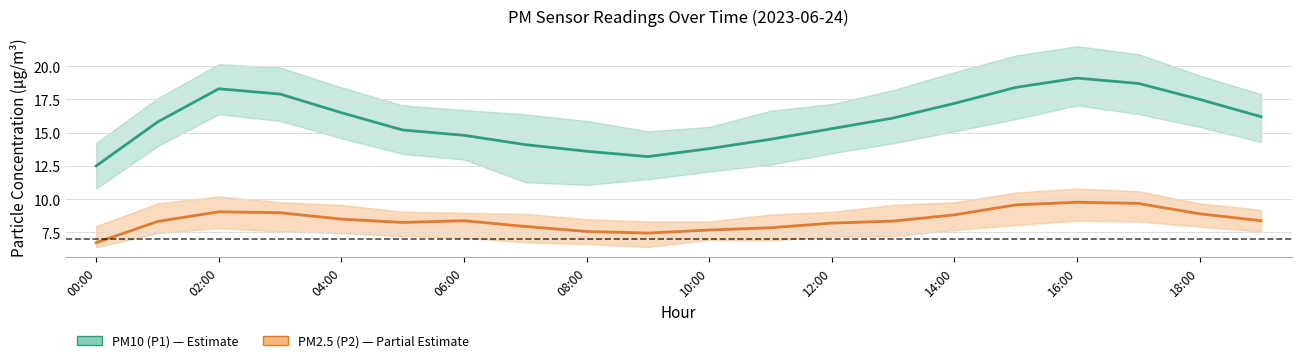

The value of PM2.5 (P2) at 17 is 9.7. True or false?

True